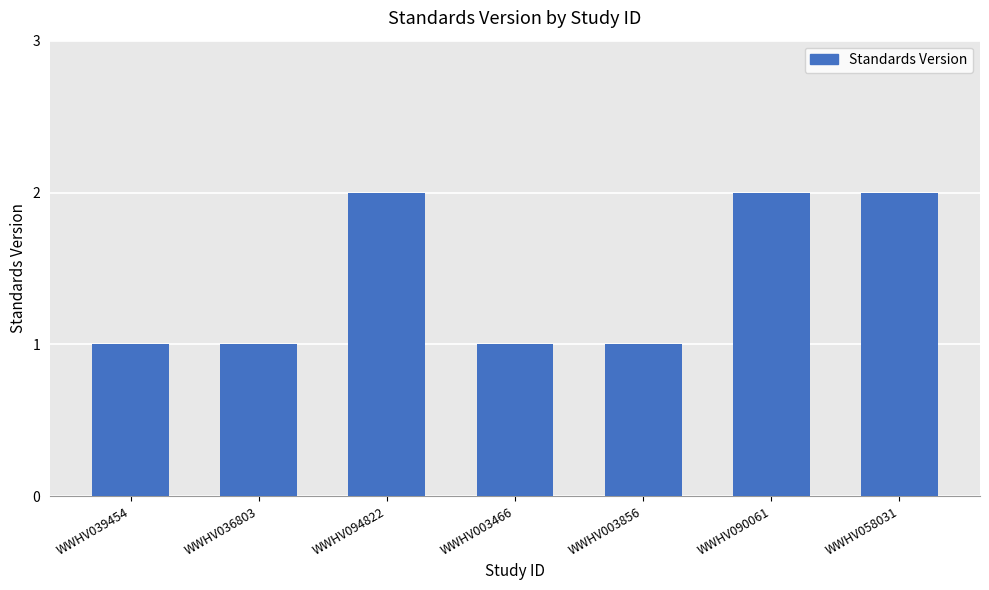

Reading right to left, list all the values displayed in this chart.

2	2	1	1	2	1	1